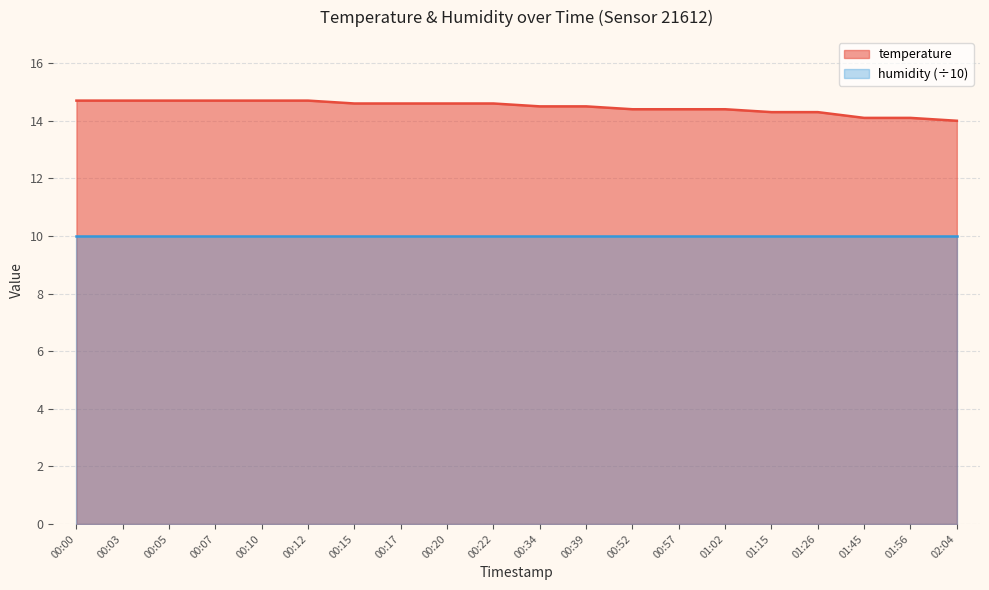

True or false: the data shows 8.1 at 01:02.

False